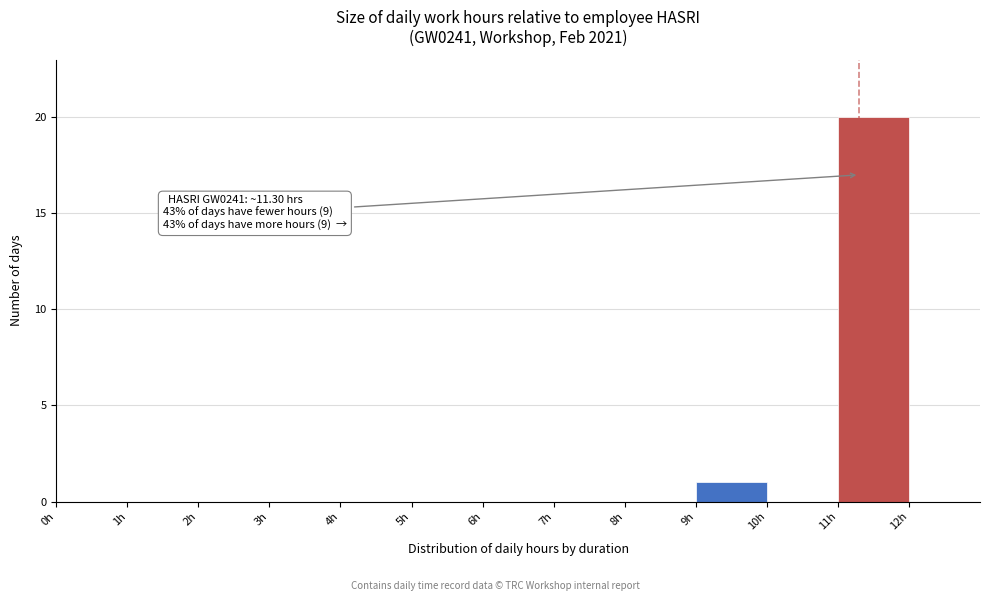

Which range on the x-axis has the tallest bar?

11 to 12